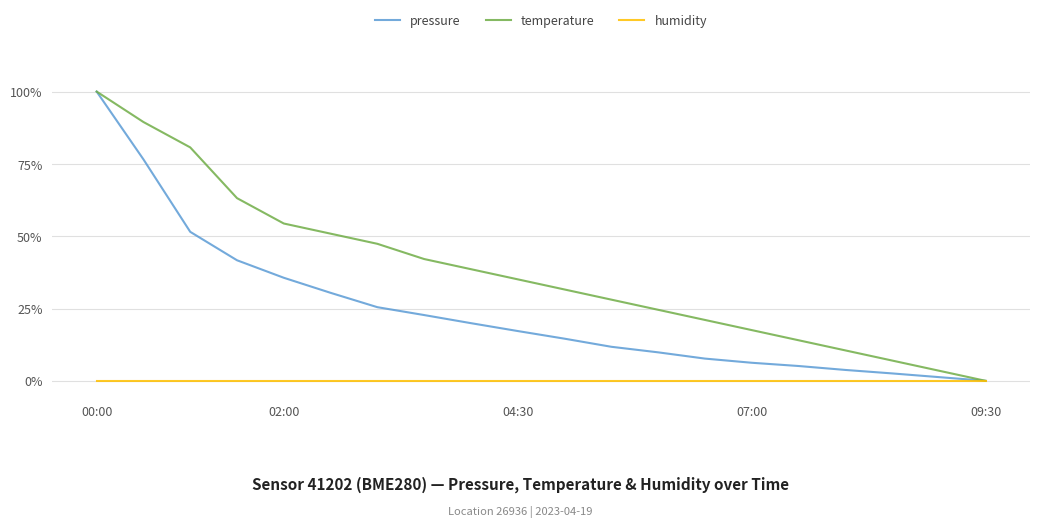

Does the chart have visible grid lines?

Yes